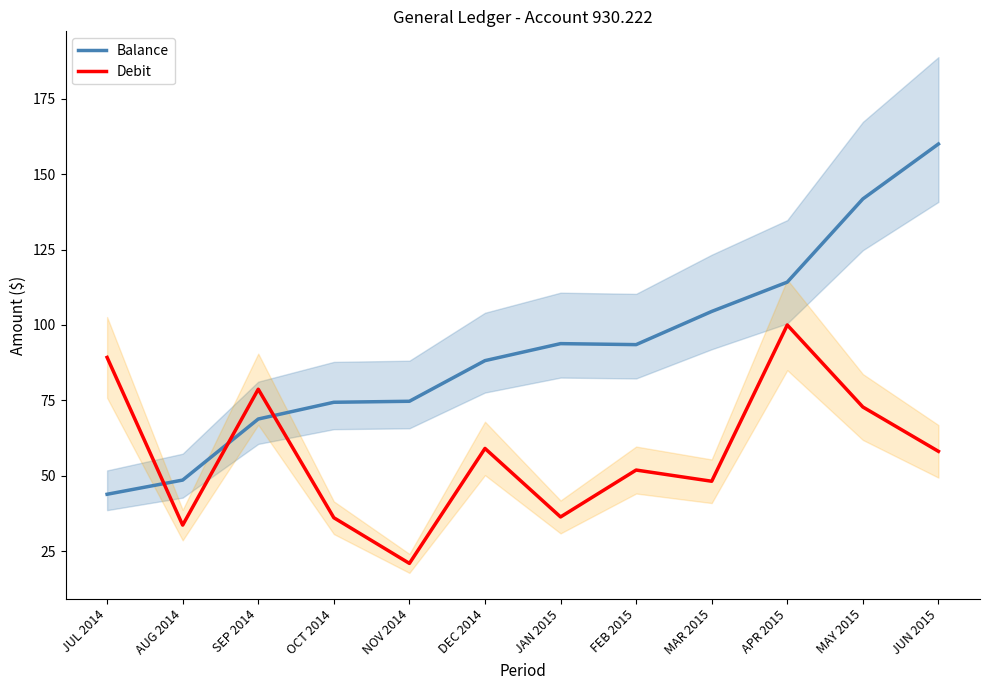

What is the difference between the second highest and minimum values in the Debit series?

68.3